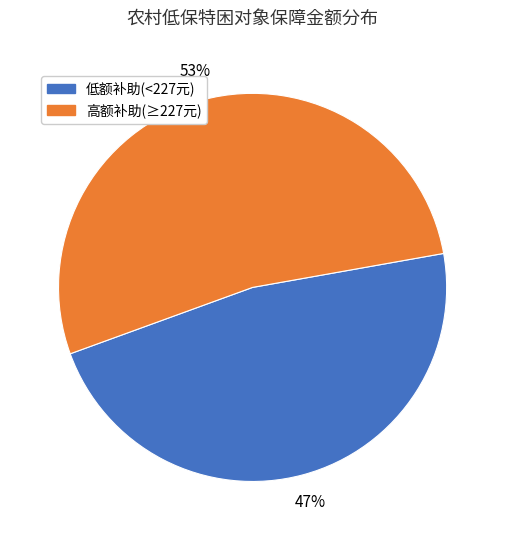

To the nearest percent, what portion does 低额补助(<227元) represent?

47%